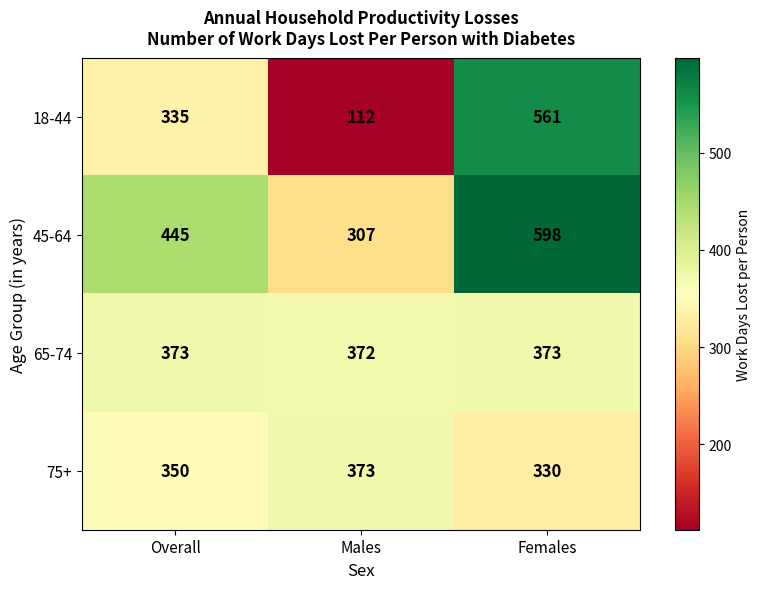

What is the difference between the maximum and second lowest values in the 18-44 series?

226